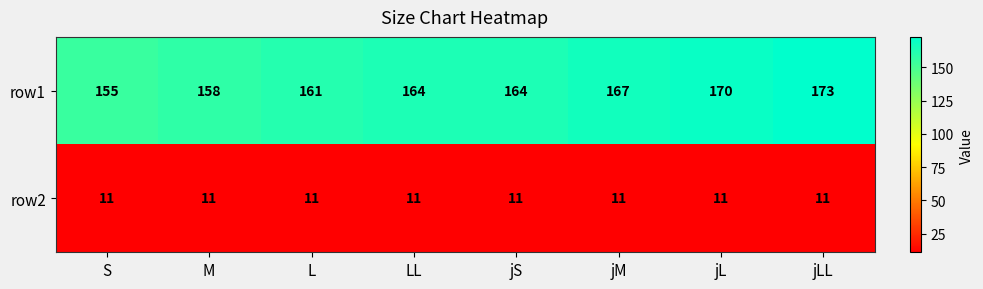

Rank the series by their average value, from lowest to highest.

row2, row1